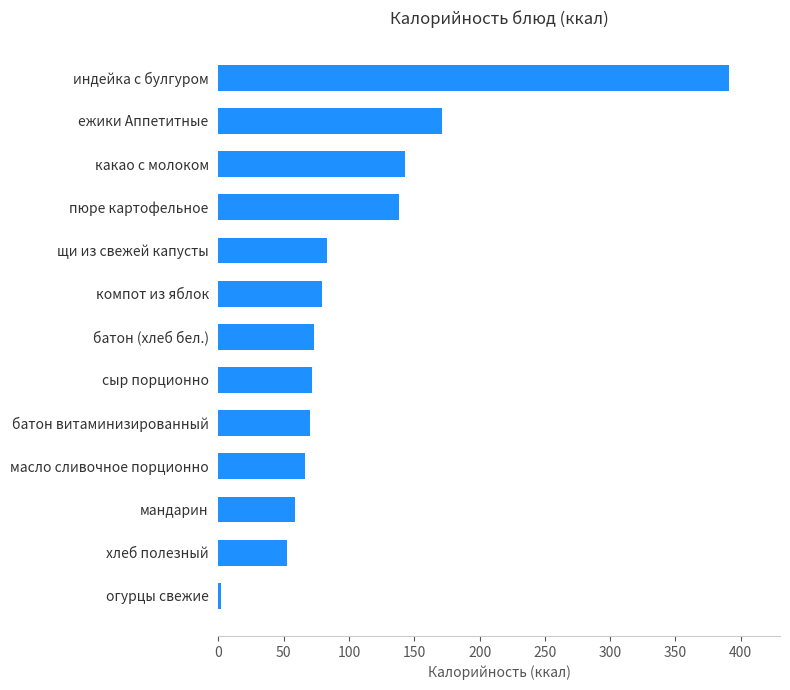

What is the difference between the maximum and minimum values?

388.7